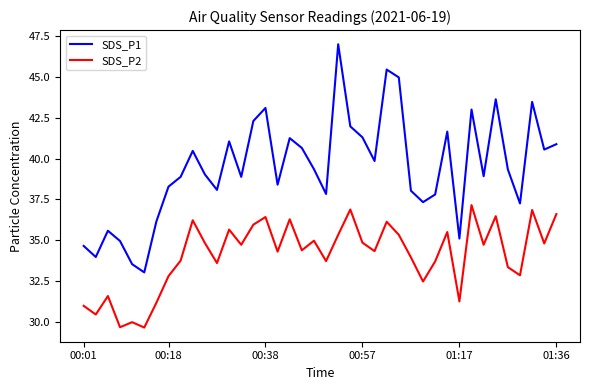

List the series in order of their overall mean, lowest first.

SDS_P2, SDS_P1